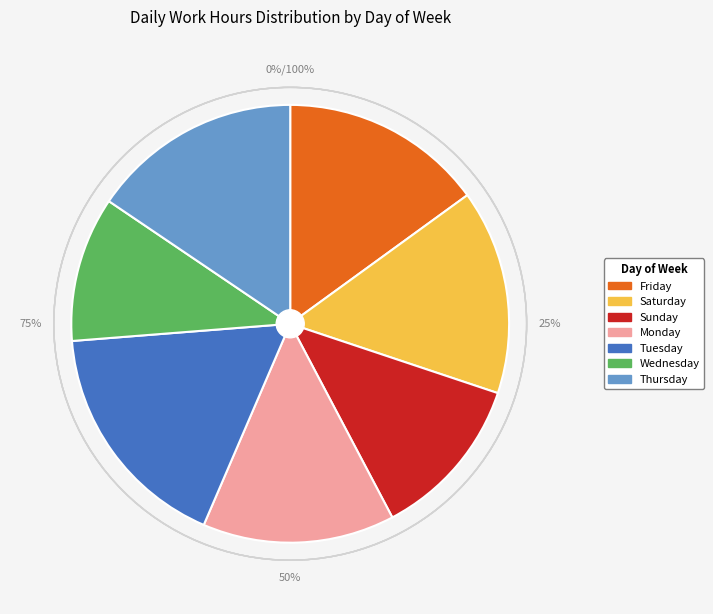

Is it true that 16-Thu is 12% of the pie?

False